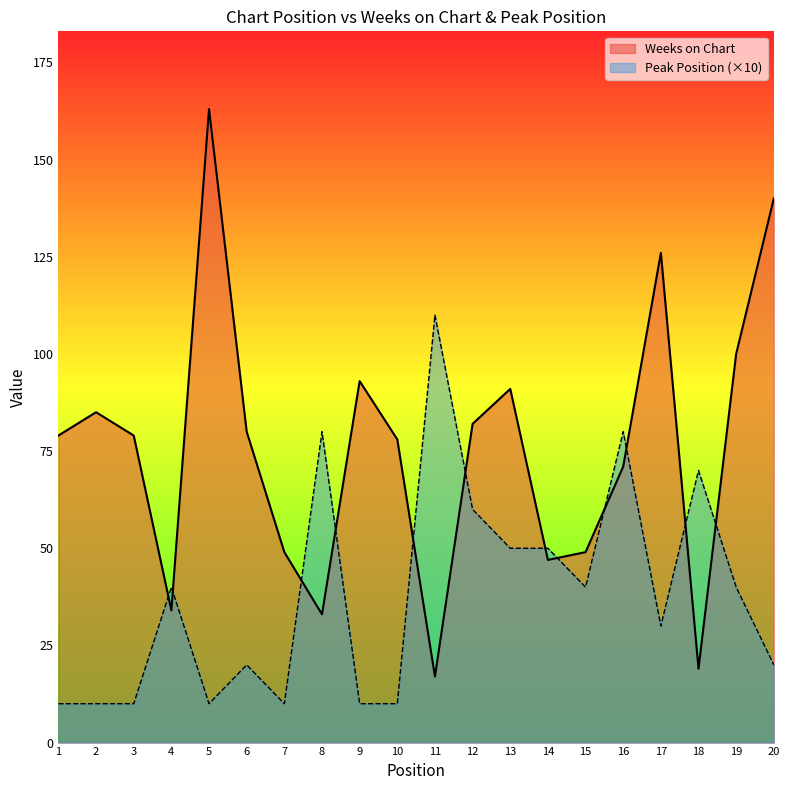

What is the approximate value of Peak Position at 4?

40